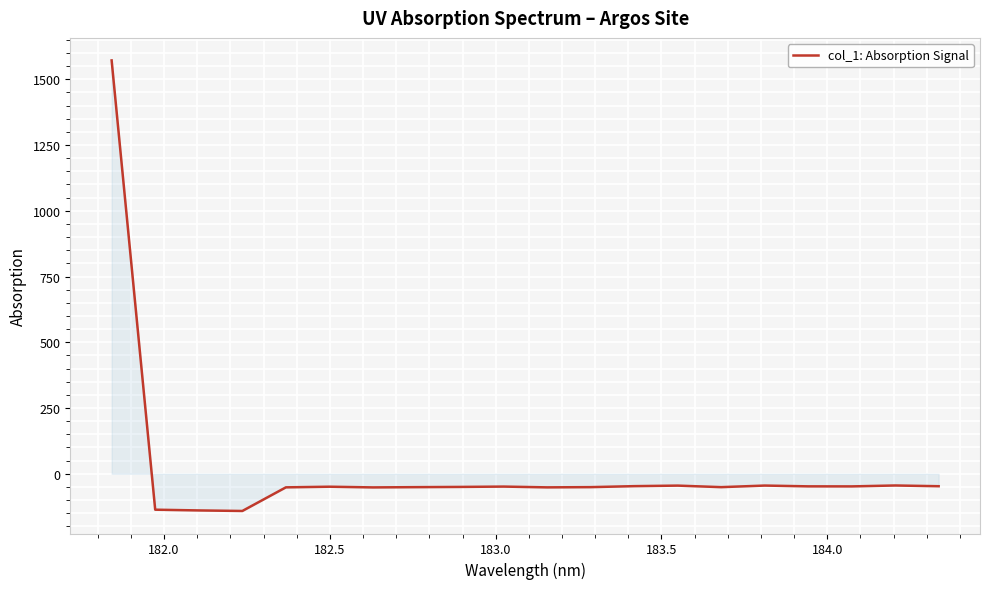

What is the smallest value displayed?

-141.6